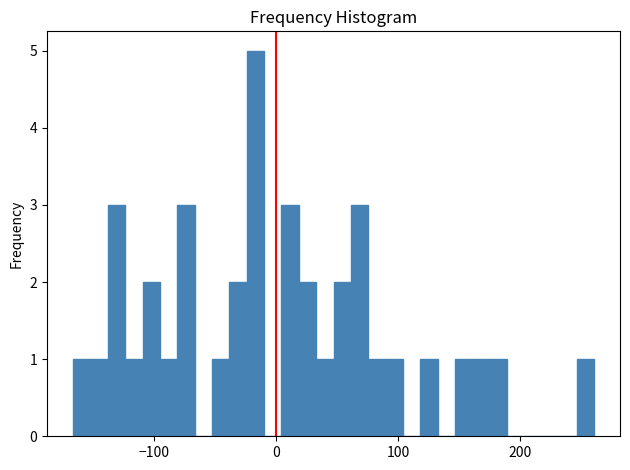

Around what value on the x-axis is the tallest bar? Give the approximate position of its centre, as read against the axis.

-20